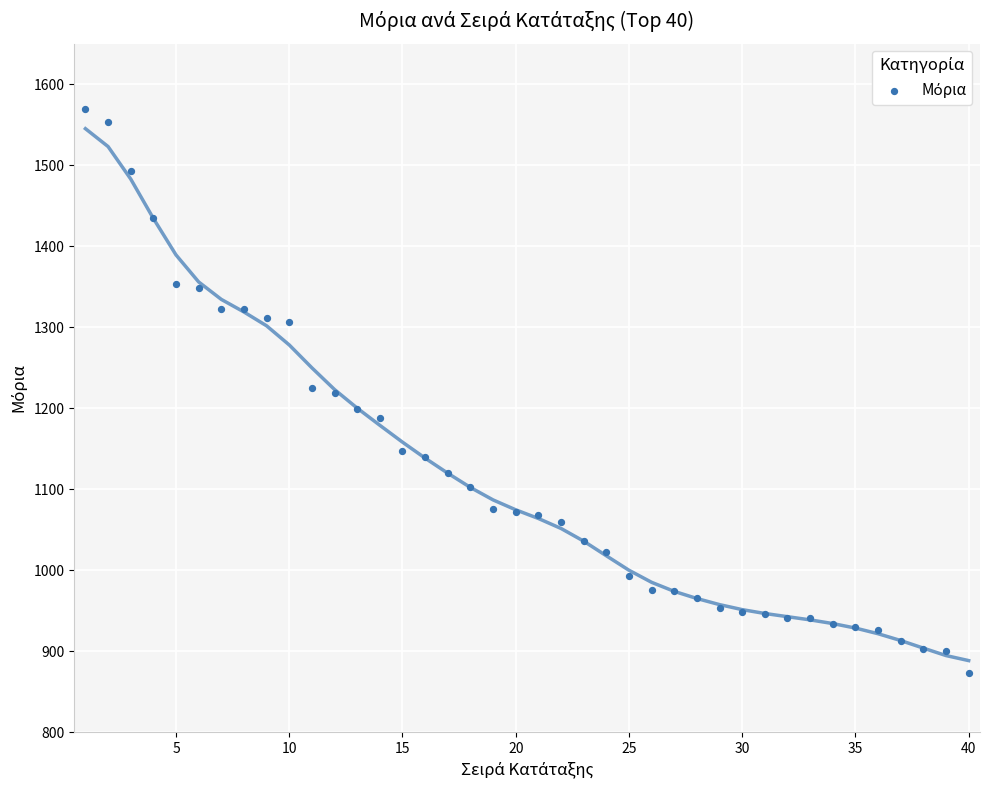

What is the range of Y values (max minus min)?

696.6